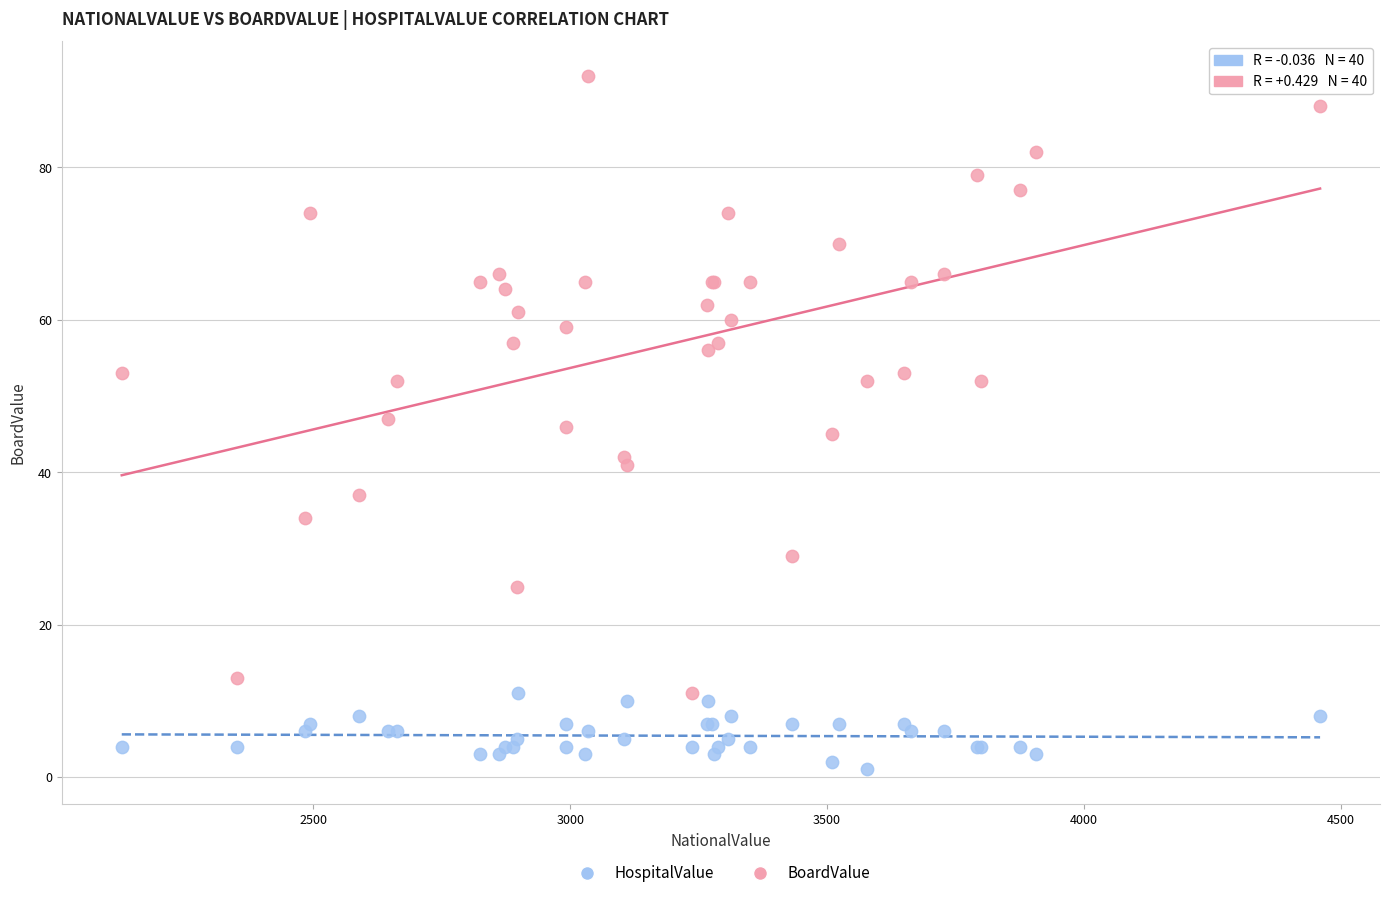

What are all the series names shown in the legend?

HospitalValue, BoardValue